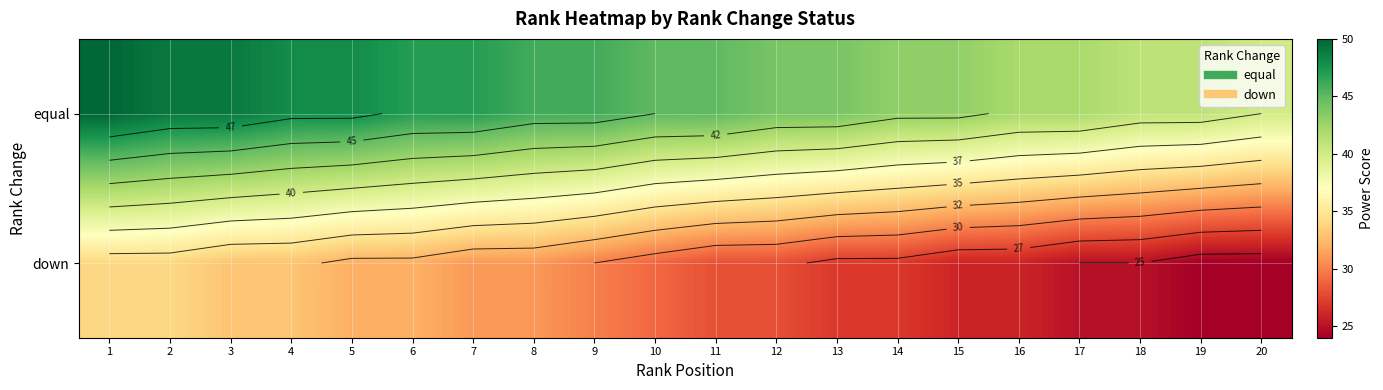

How many values in the down series are below 29?

10